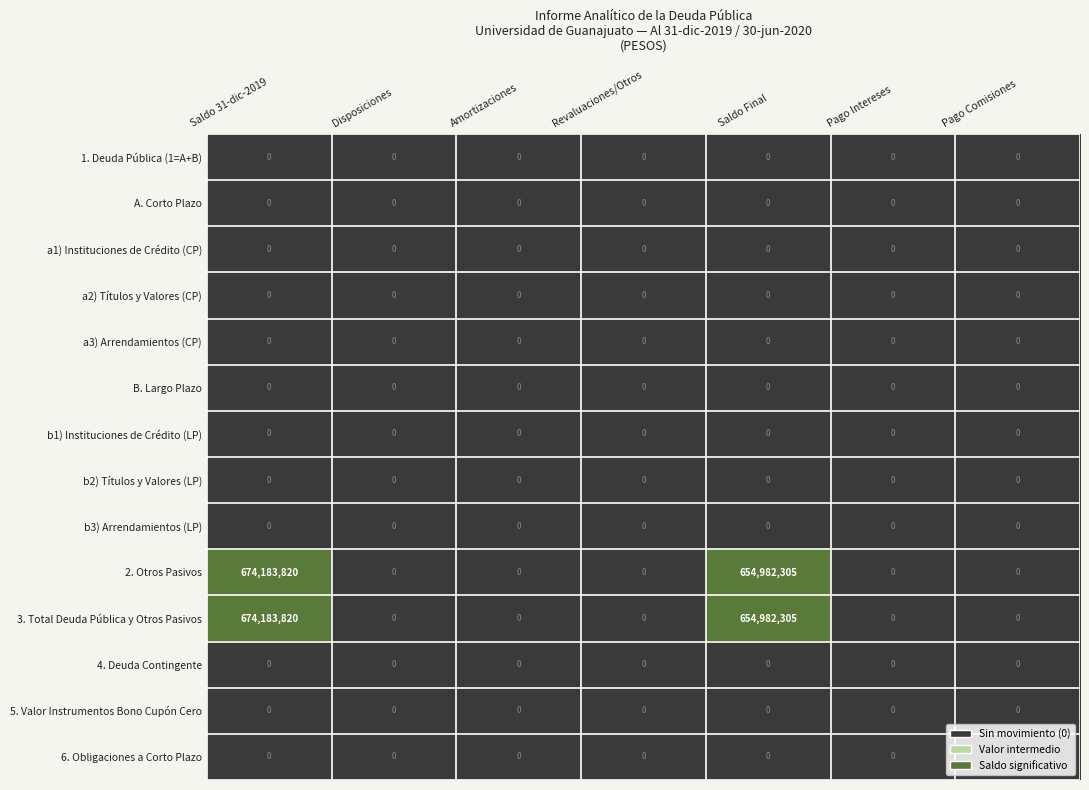

The value of B. Largo Plazo at Disposiciones is 0. True or false?

True